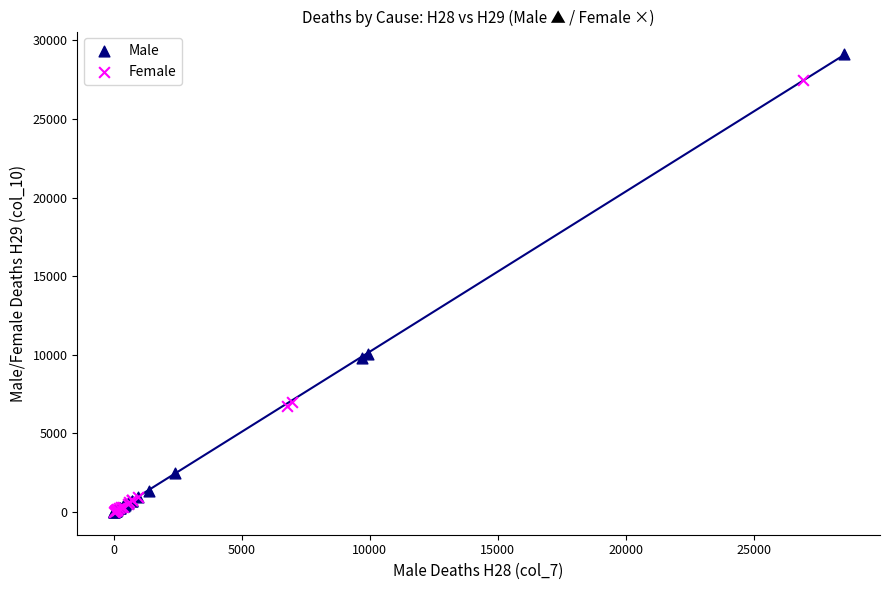

Which series has the widest spread of Y values?

Male